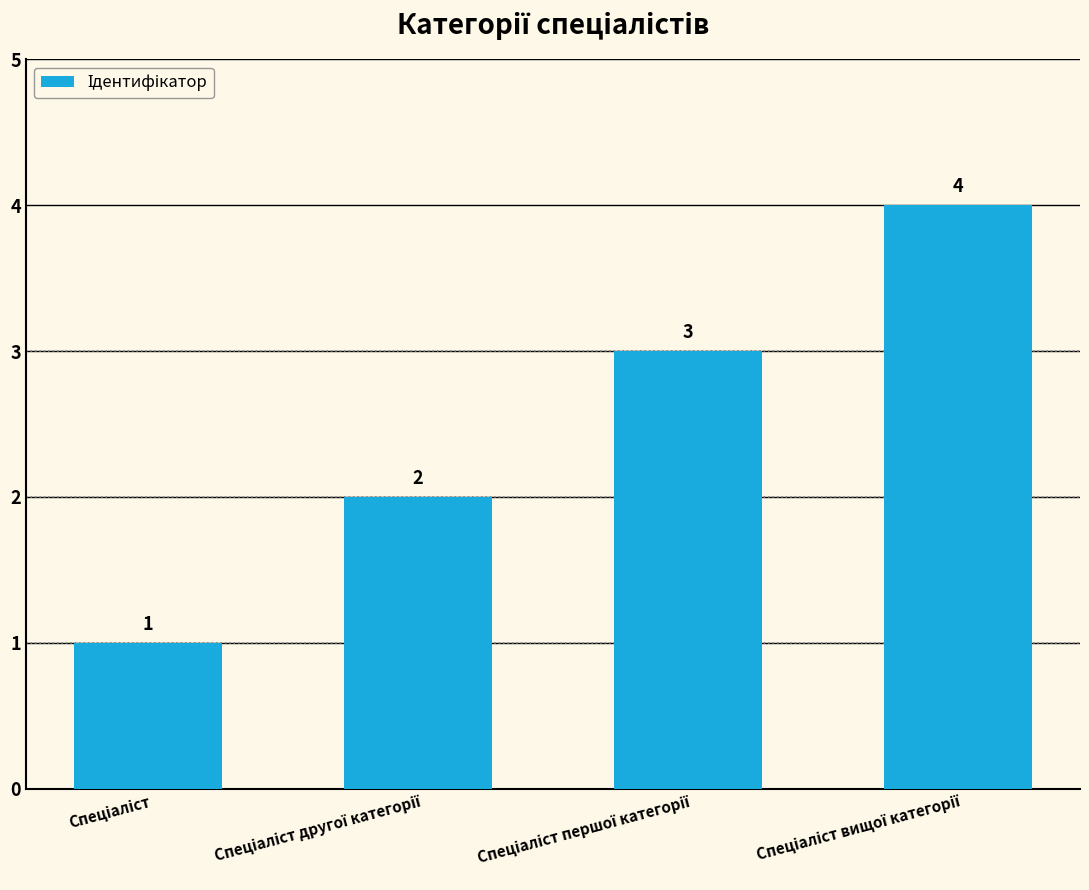

Count the values in the range 2 to 4.

3